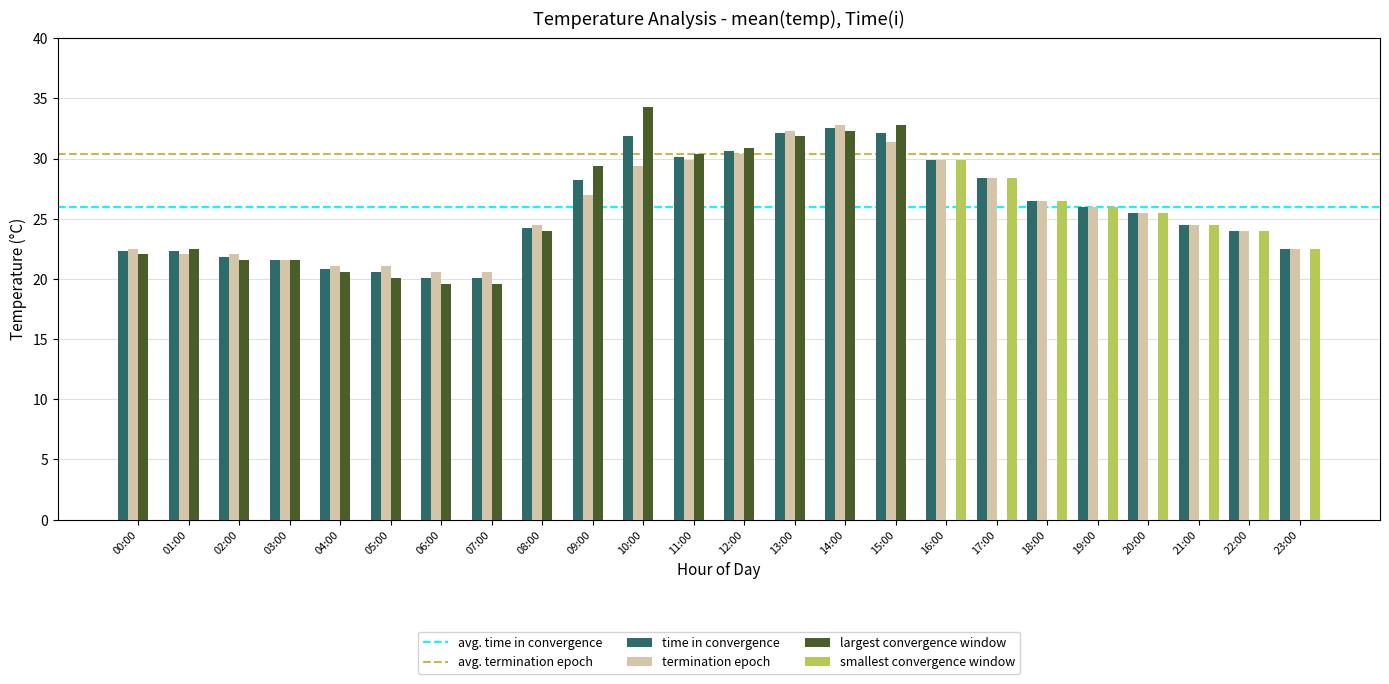

What is the average value of the time in convergence series?

25.8